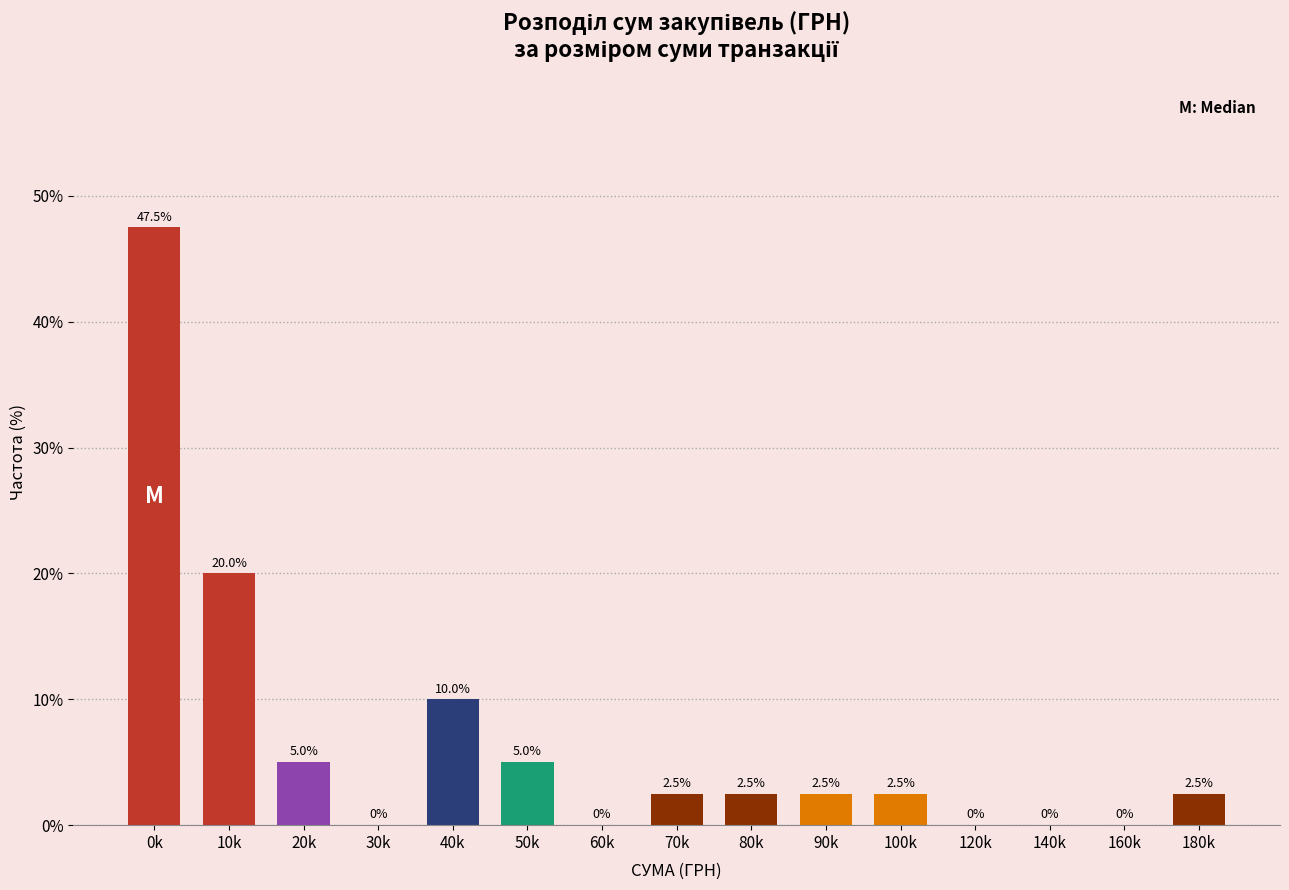

Reading right to left, what are all the values shown in this chart?

180k=2.5	160k=0.0	140k=0.0	120k=0.0	100k=2.5	90k=2.5	80k=2.5	70k=2.5	60k=0.0	50k=5.0	40k=10.0	30k=0.0	20k=5.0	10k=20.0	0k=47.5